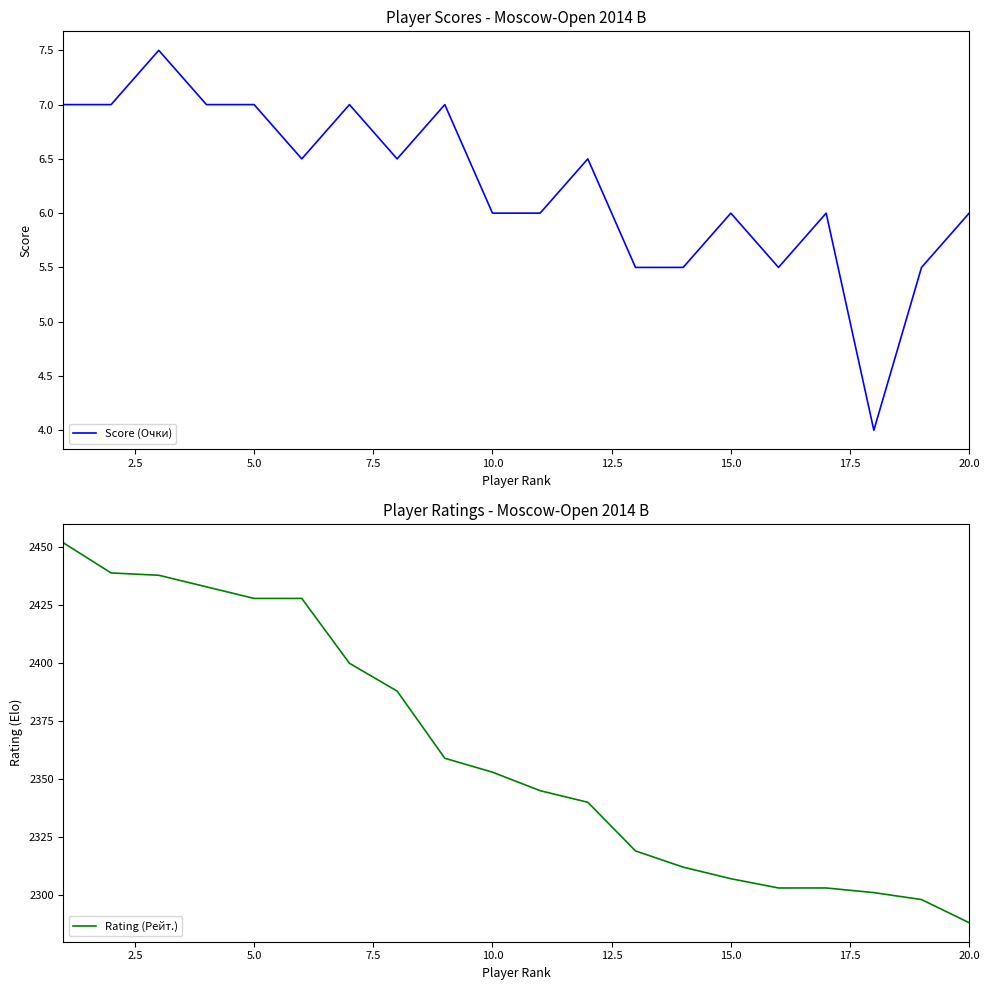

What is the average value of the Score (Очки) series?

6.2